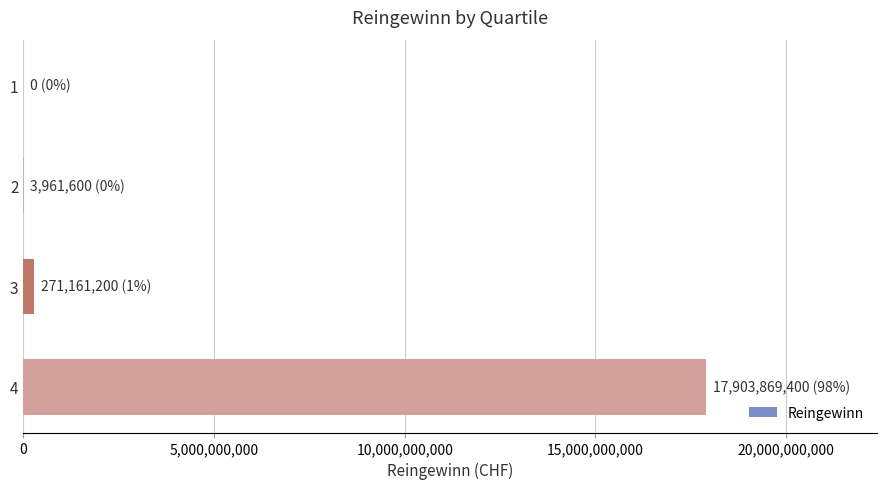

How many distinct data groups are displayed?

1